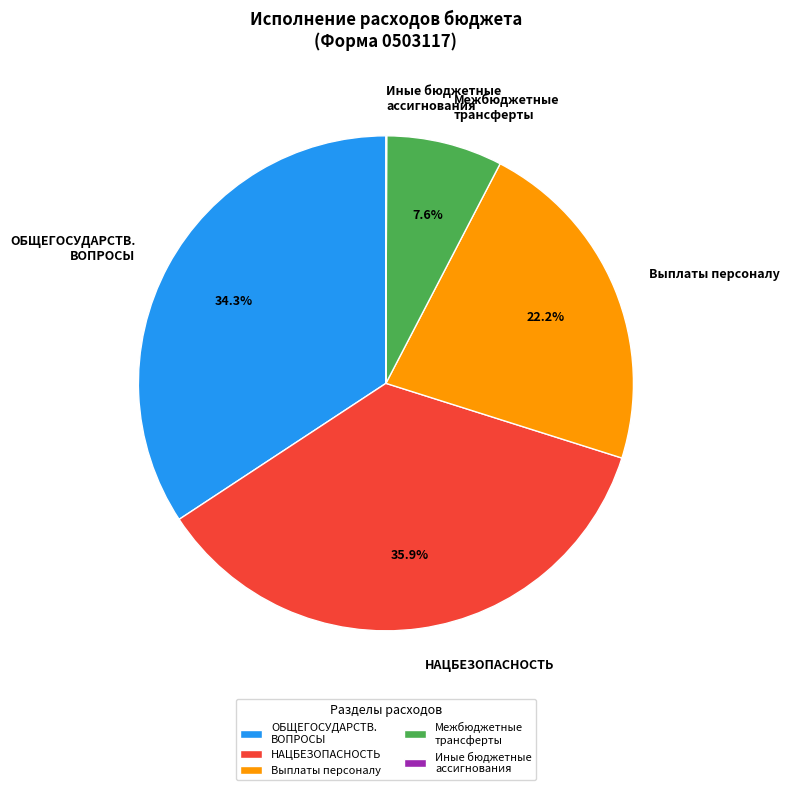

Does any single category account for the majority?

No